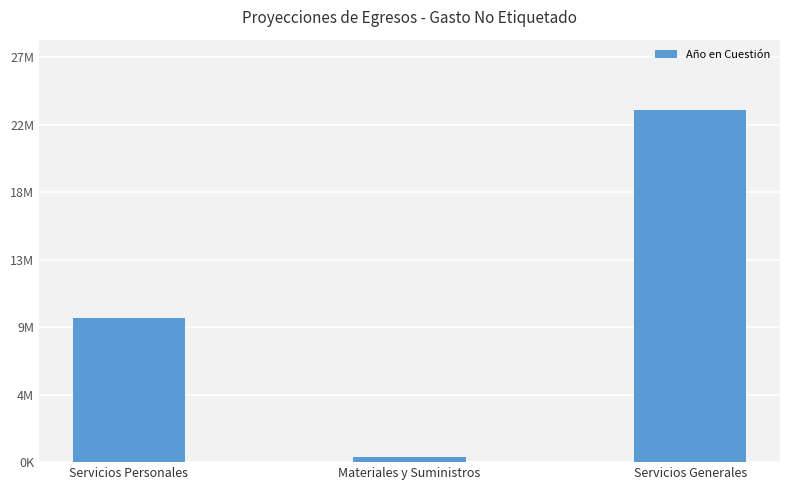

Which label corresponds to the smallest value in the chart?

Materiales y Suministros